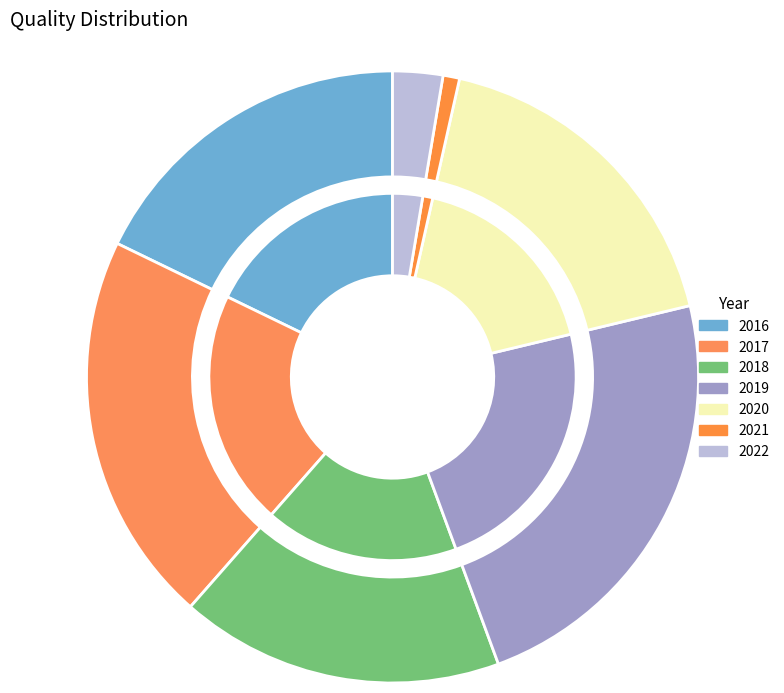

Count the number of slices in the pie.

7